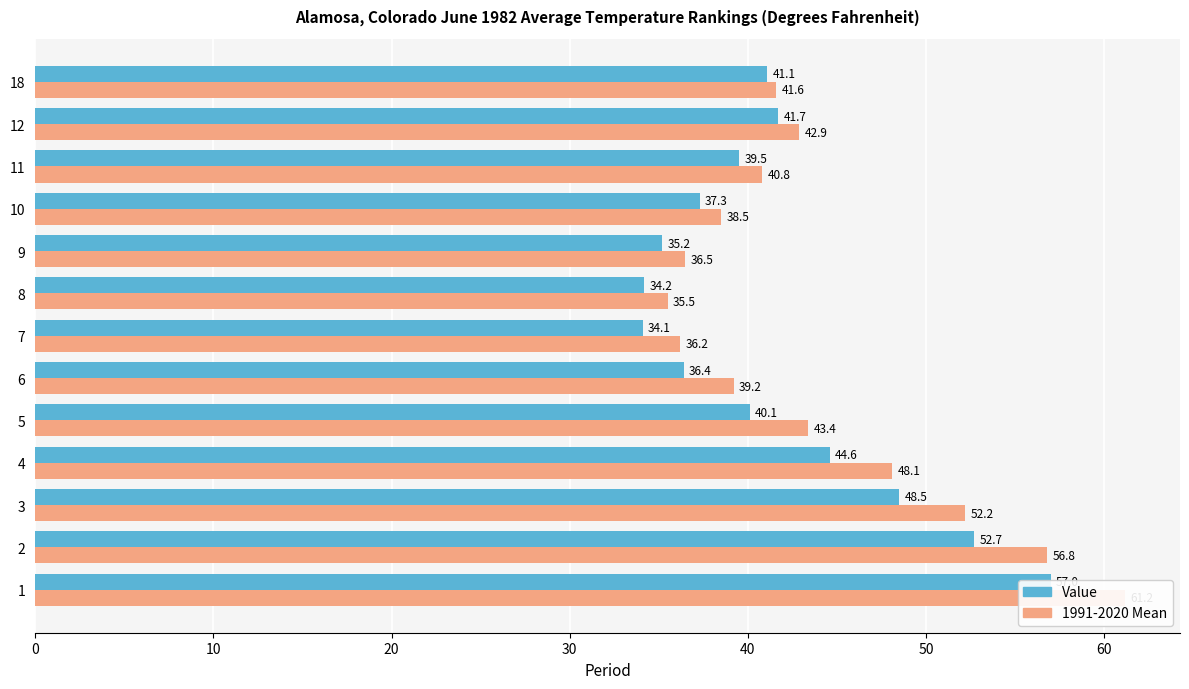

How many groups of bars are there?

13